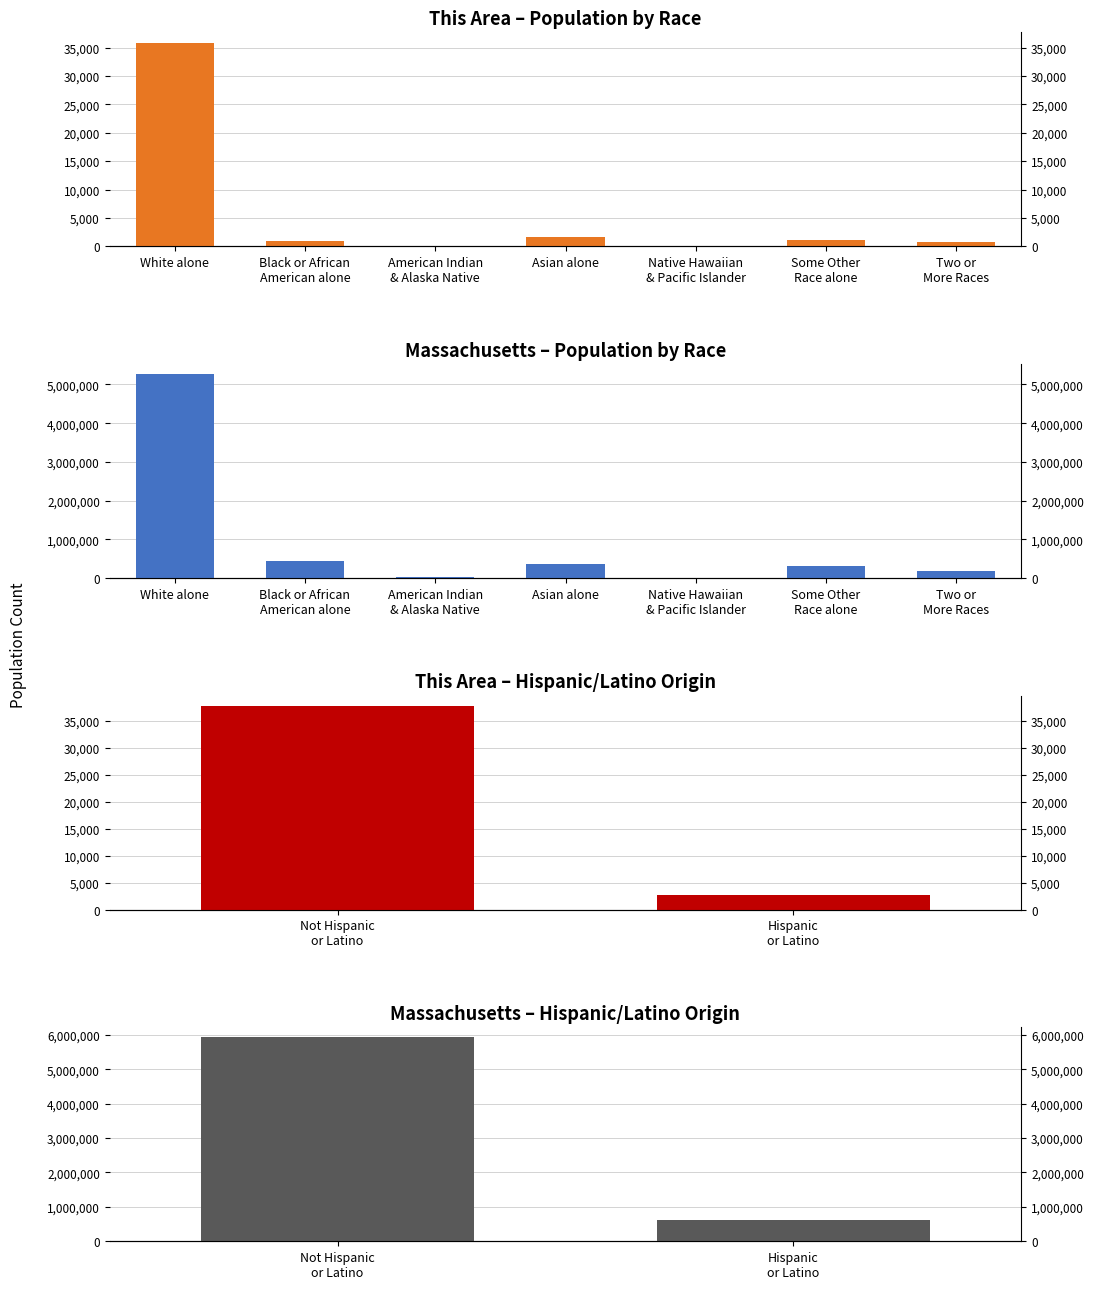

What is the approximate value of Massachusetts at American Indian
& Alaska Native, to the nearest 50?

18850